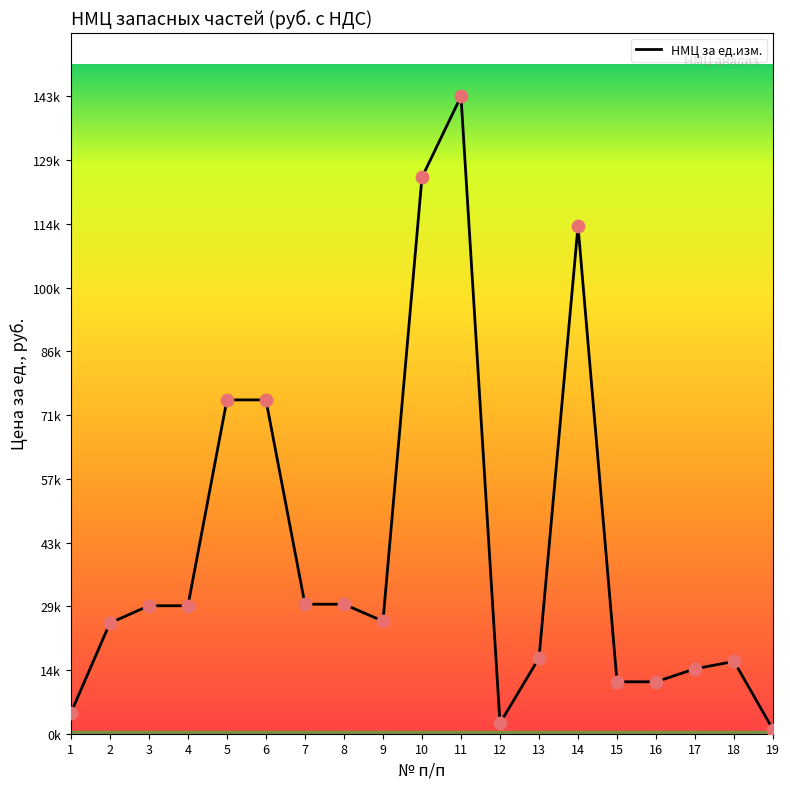

What is the ratio of the value at 7 to the value at 9?

1.2